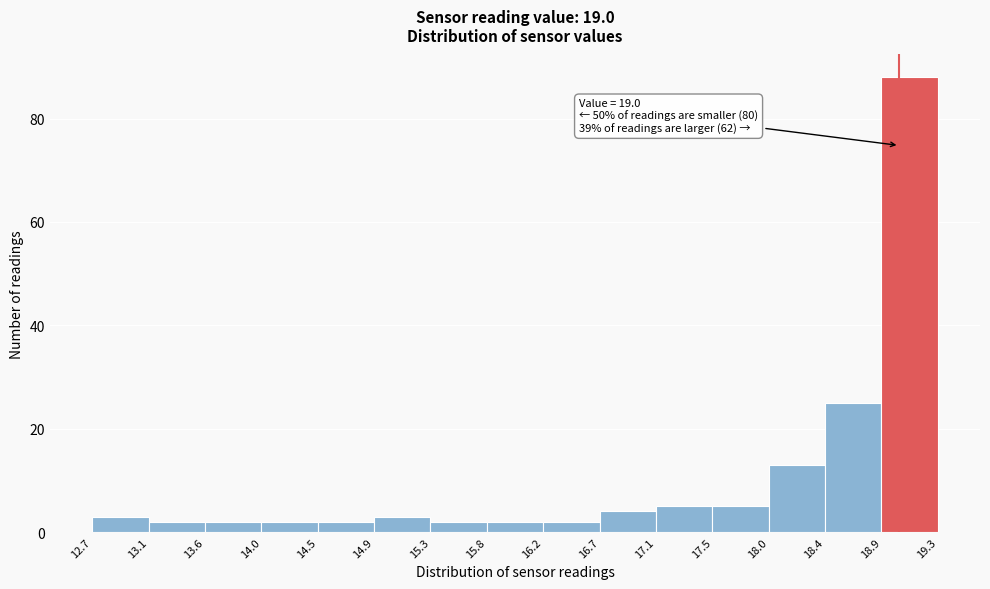

Over which range of the x-axis is the bar tallest?

18.9 to 19.3